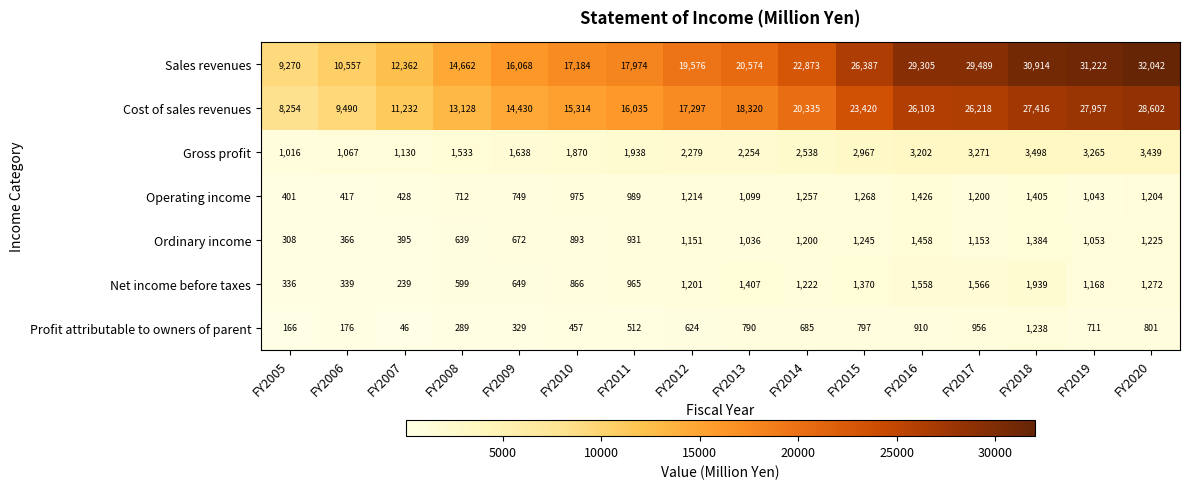

At how many categories does at least one series exceed 24029?

6